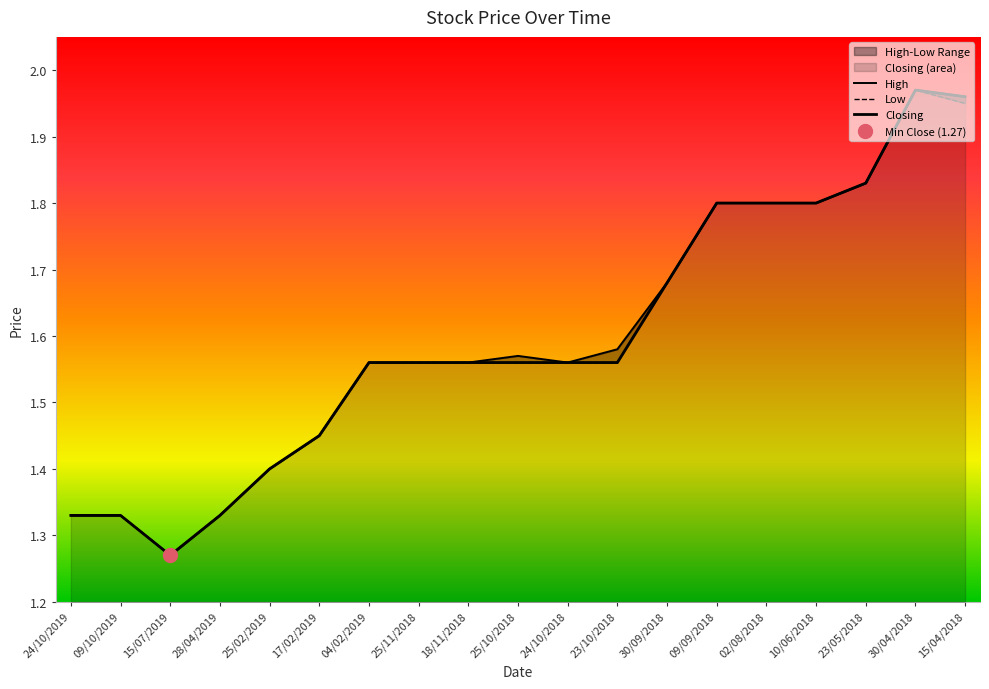

Rank the series by their average value, from lowest to highest.

Low, Closing, High